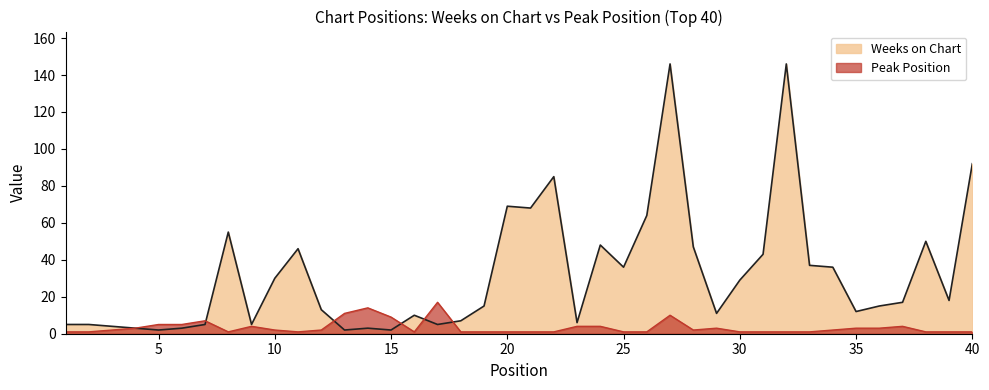

What is the value of the Peak Position point at the 29th from the left?

3